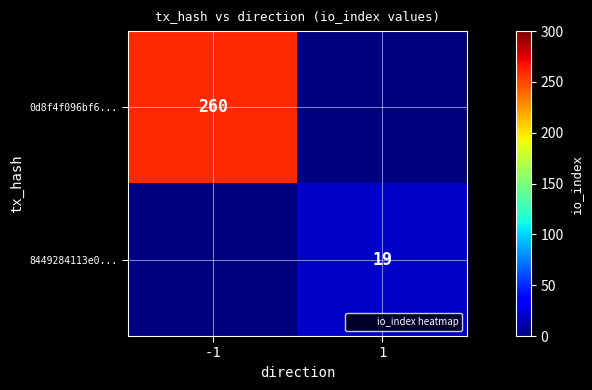

Is the value of 8449284113e0... at 1 greater than the value of 0d8f4f096bf6... at -1?

No